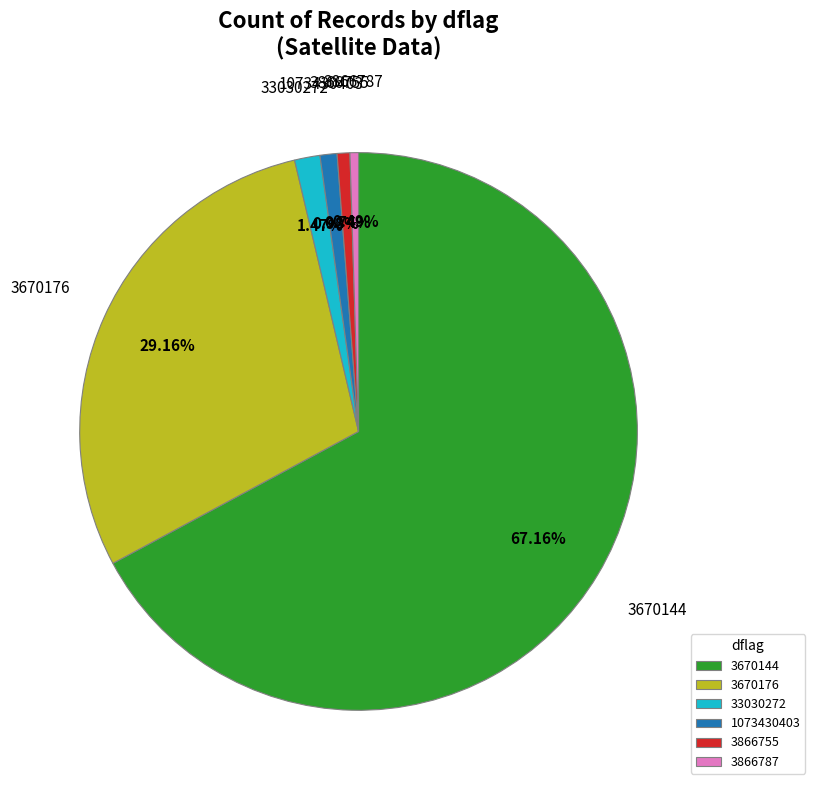

To the nearest percent, what percentage of the pie is 33030272?

1%